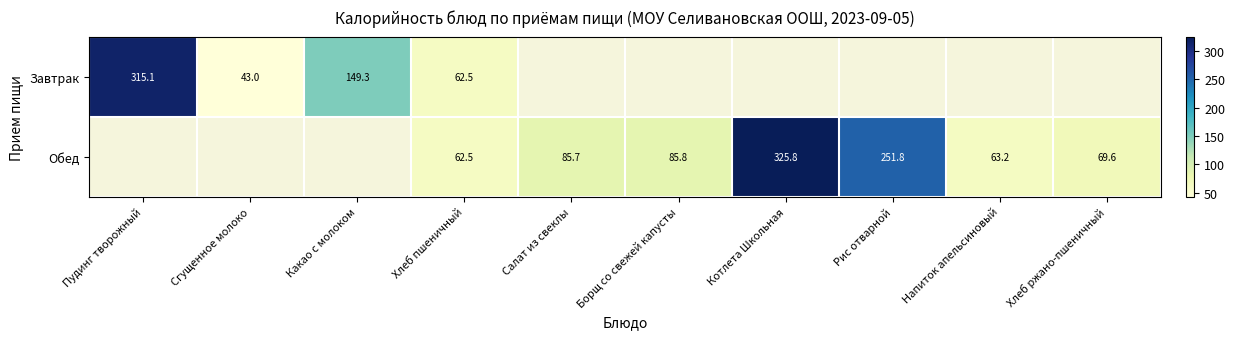

Is the value of Завтрак at Пудинг творожный greater than the value of Обед at Напиток апельсиновый?

Yes